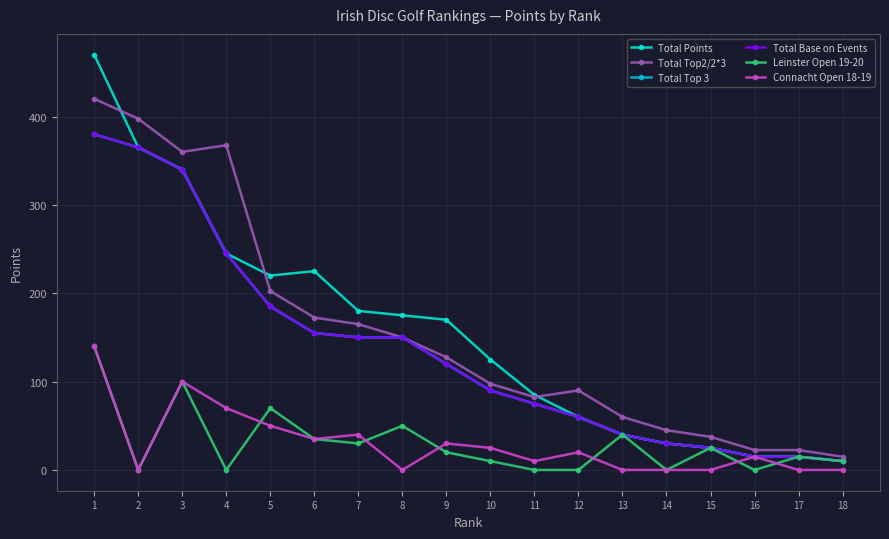

Is it true that Connacht Open 18-19 equals 50.0 at 5?

True